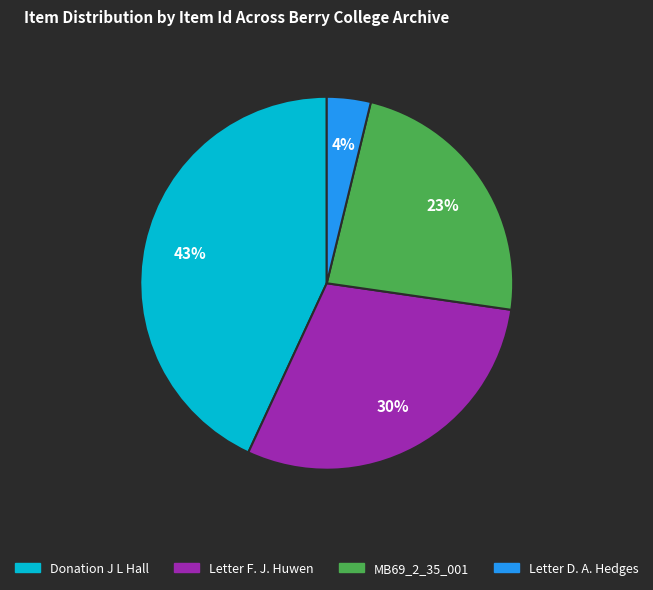

To the nearest percent, what is the difference between the largest and smallest slice percentages?

39%